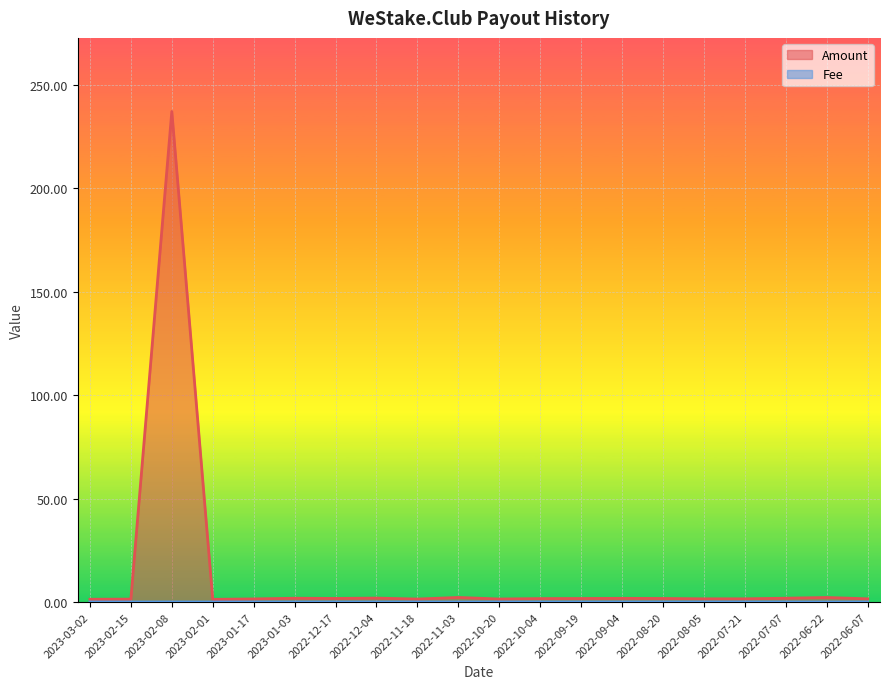

The Amount series shows 1.8 at 2022-07-07. True or false?

True